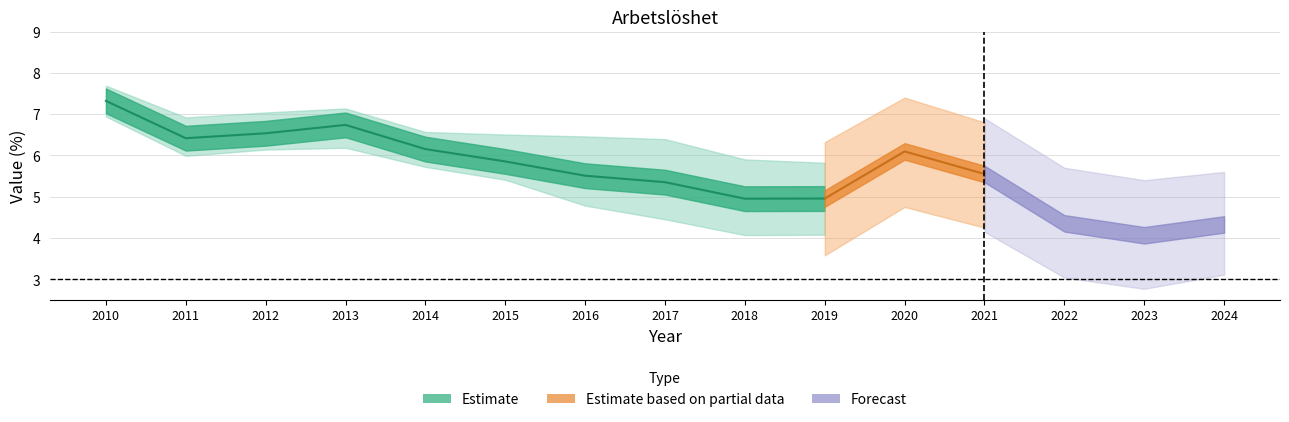

What is the average value of the Lidköping series?

5.1